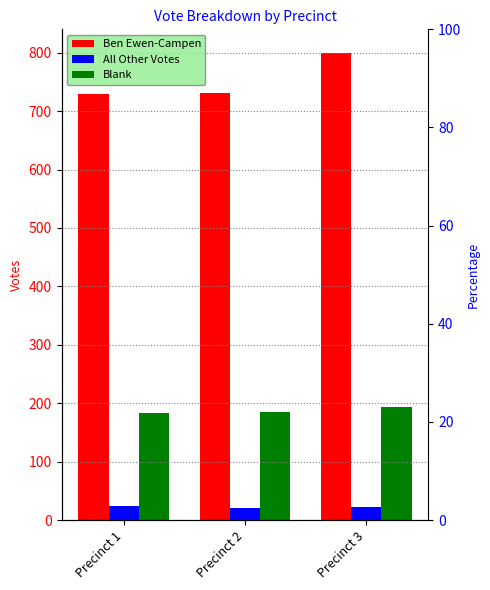

At which label does All Other Votes first exceed 23?

Precinct 1